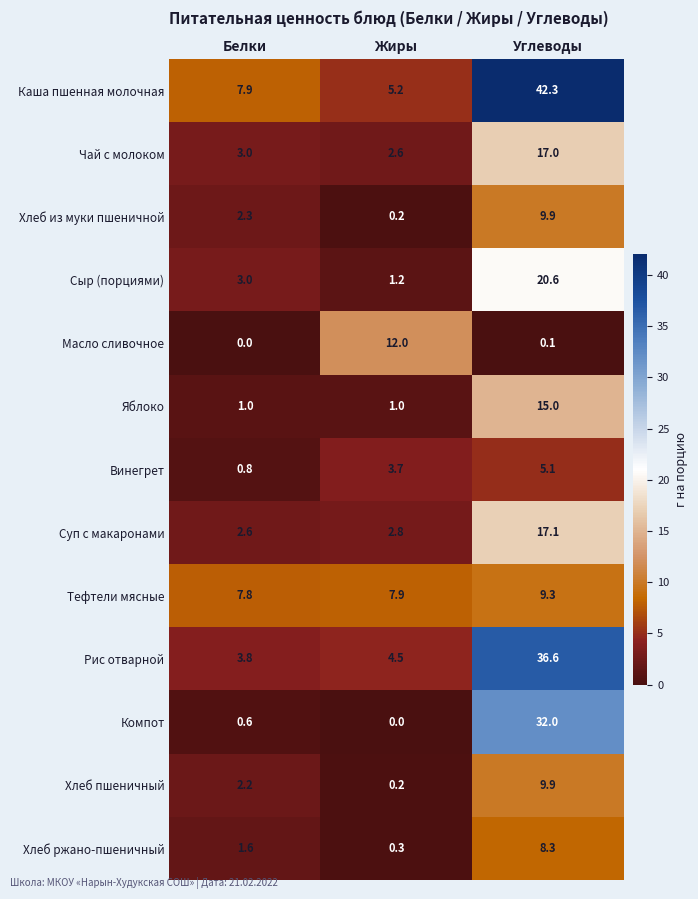

What is the approximate value of Хлеб пшеничный at Белки?

2.2